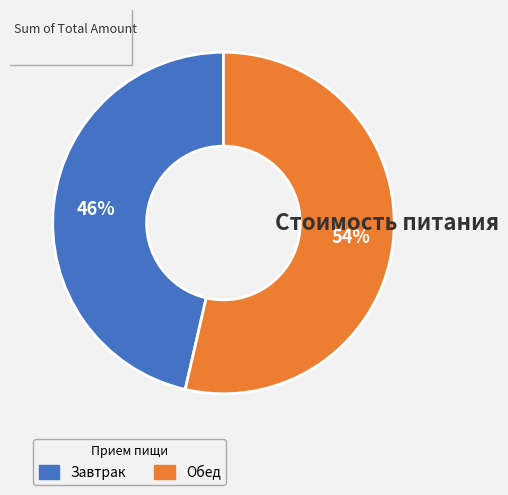

To the nearest percent, what is the average slice percentage?

50%